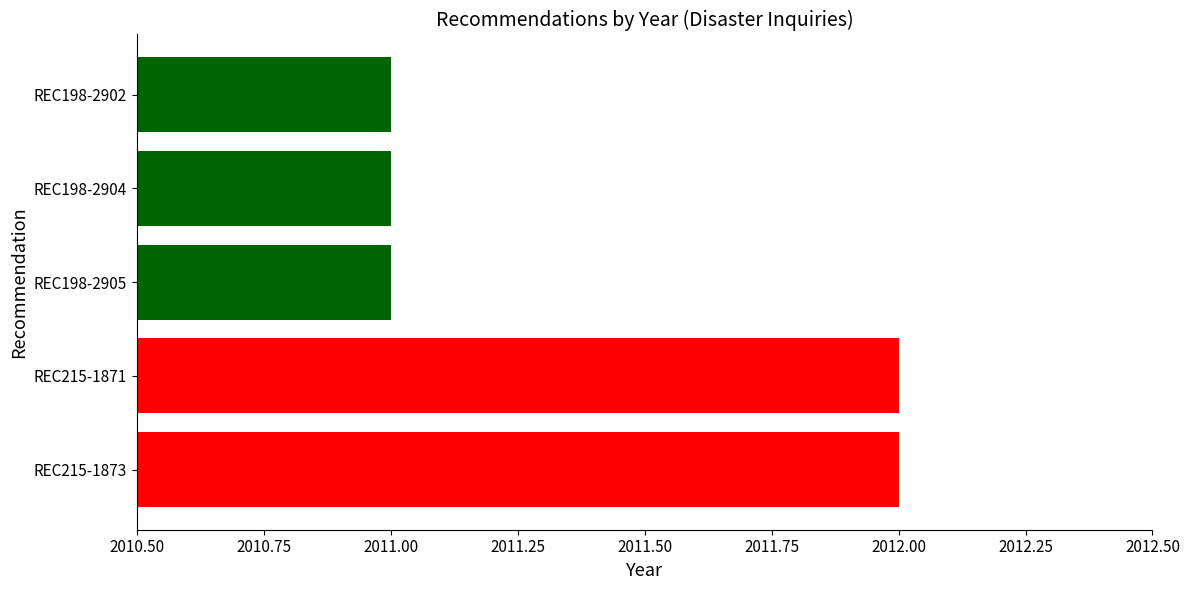

Count the values in the range 2011 to 2012.

5